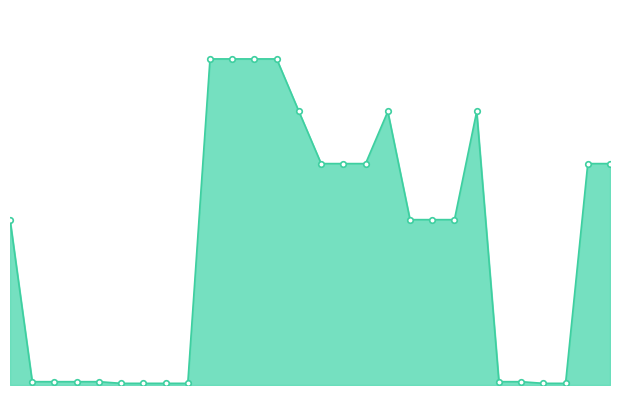

Is this an area chart (filled region under the line)?

Yes